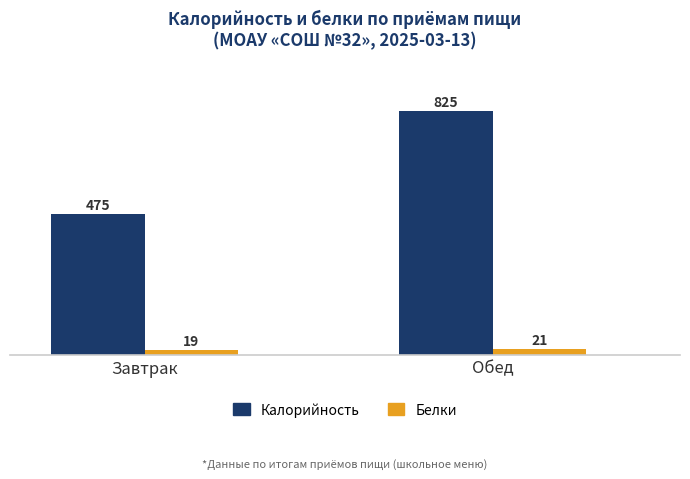

How many values in the Калорийность series are below 824?

1